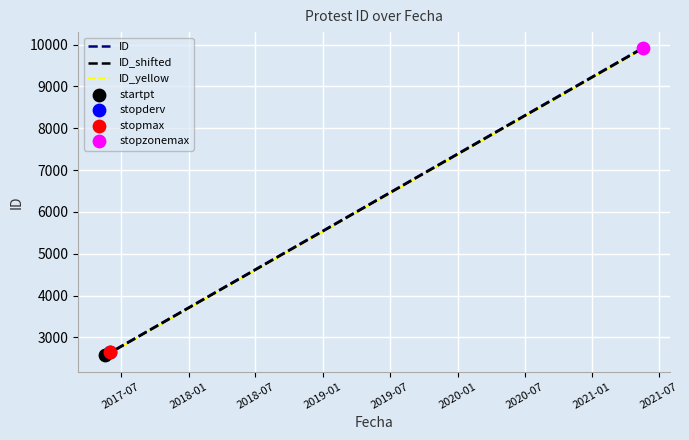

What is the greatest value displayed?

9928.0